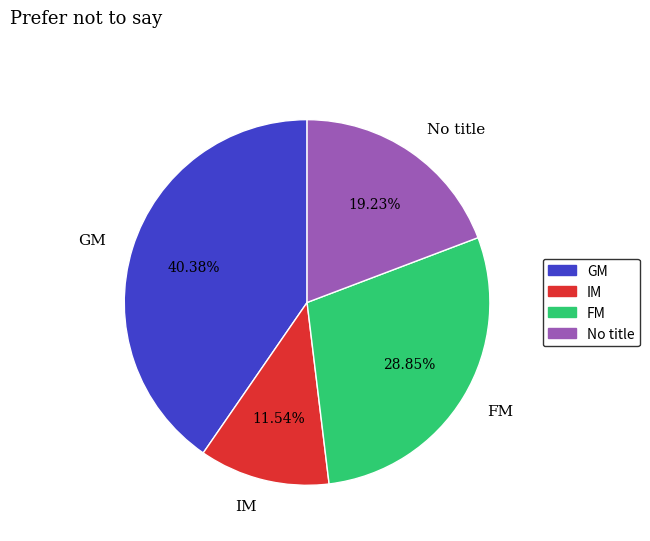

Which slice is the largest?

GM